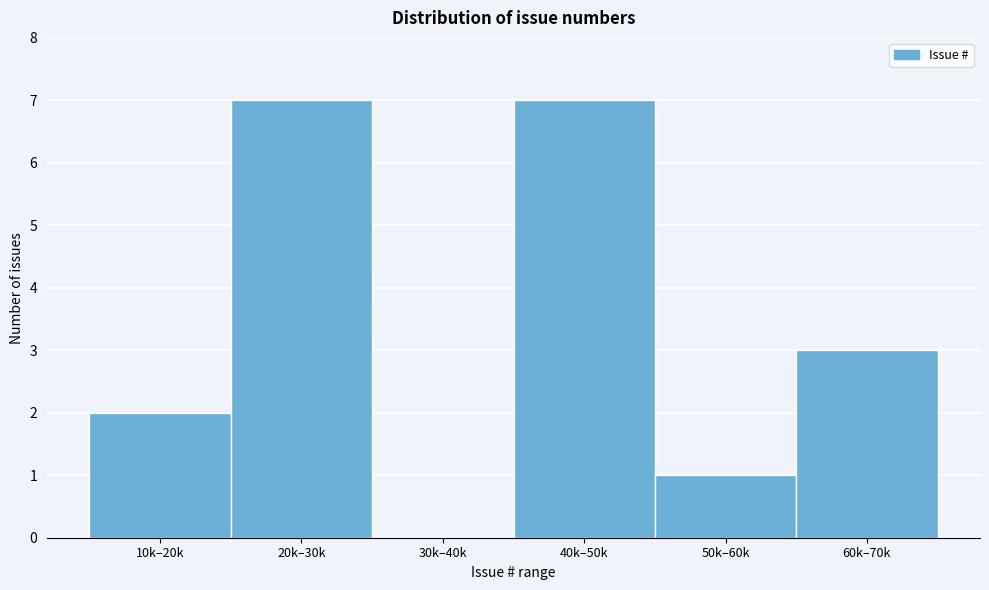

Reading left to right, what are all the values shown in this chart?

10k–20k=2	20k–30k=7	30k–40k=0	40k–50k=7	50k–60k=1	60k–70k=3